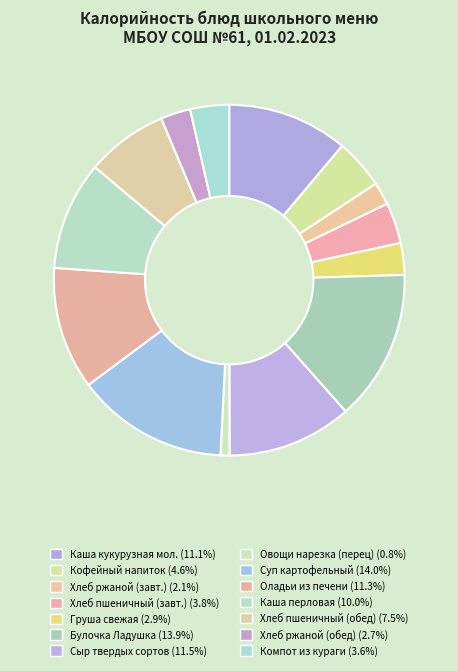

How many slices are in this pie chart?

14